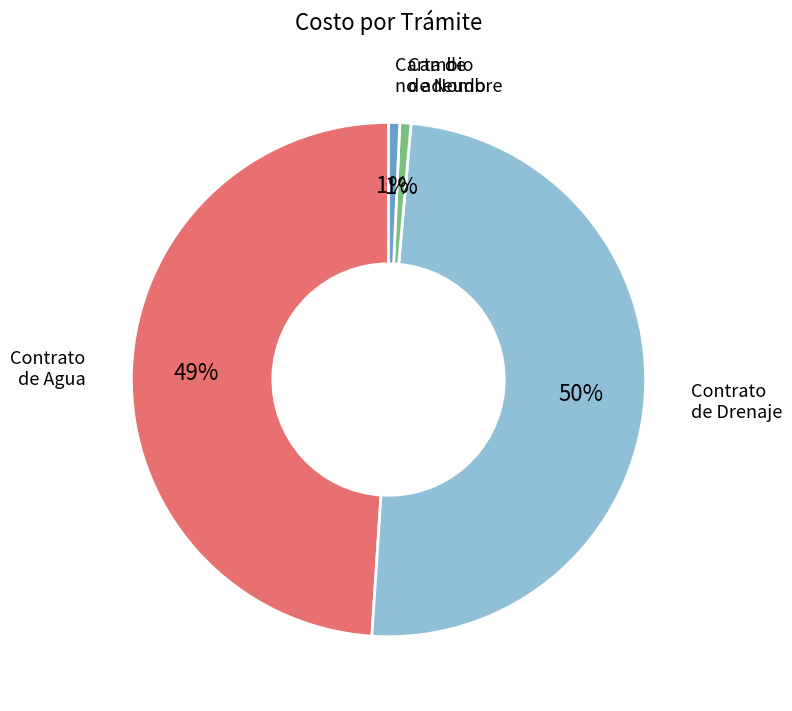

Approximately how many times larger is the value at Contrato de Drenaje compared to Contrato de Agua?

1.0